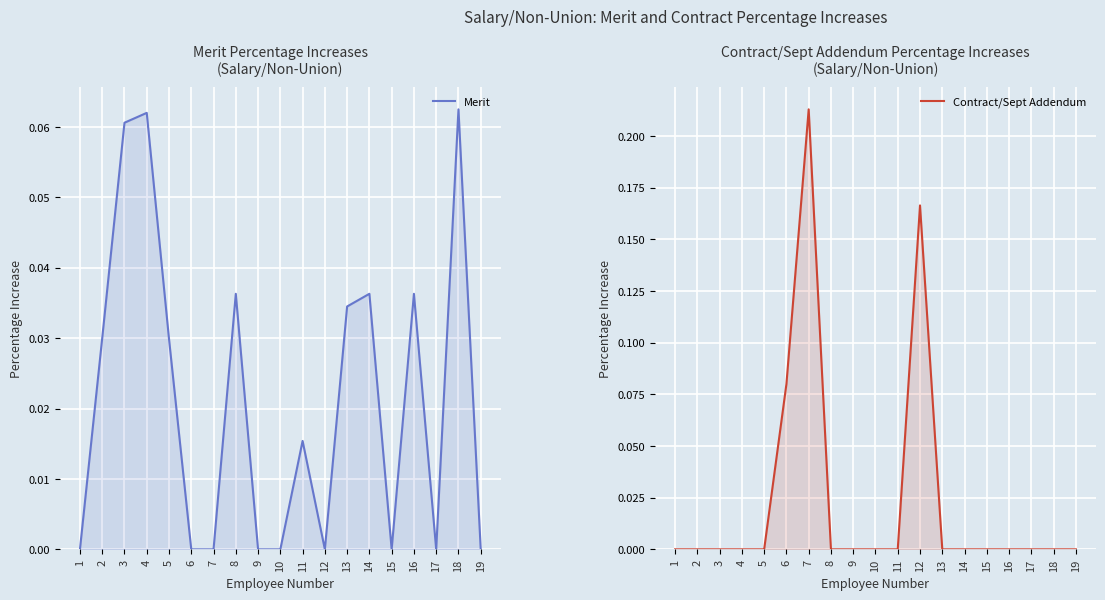

At which category is the sum across all series the highest?

7